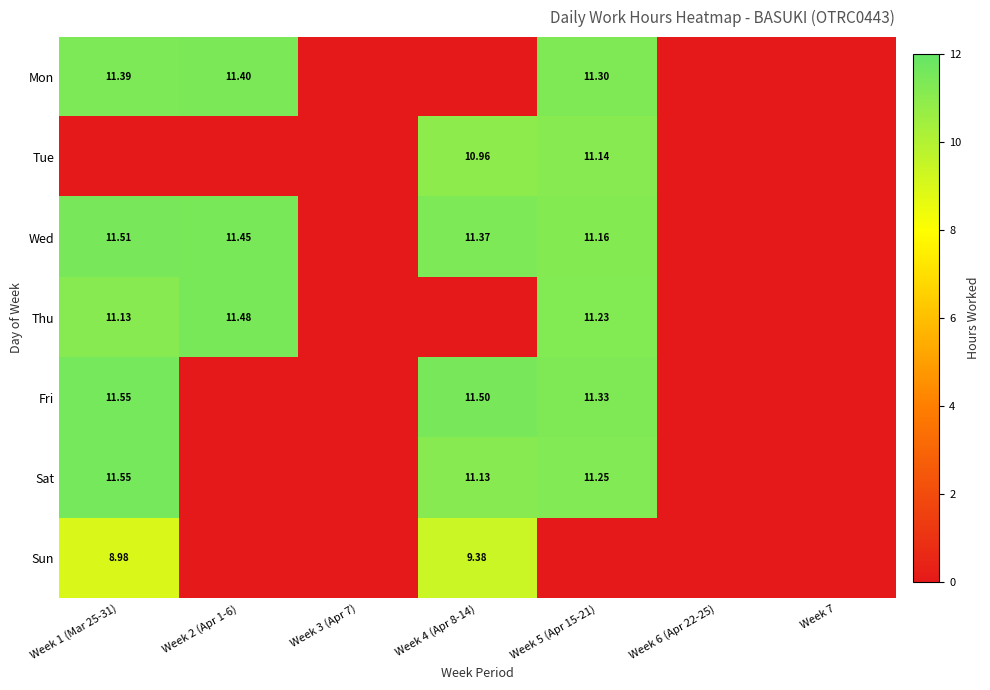

How many positive values does the Sat series have?

3